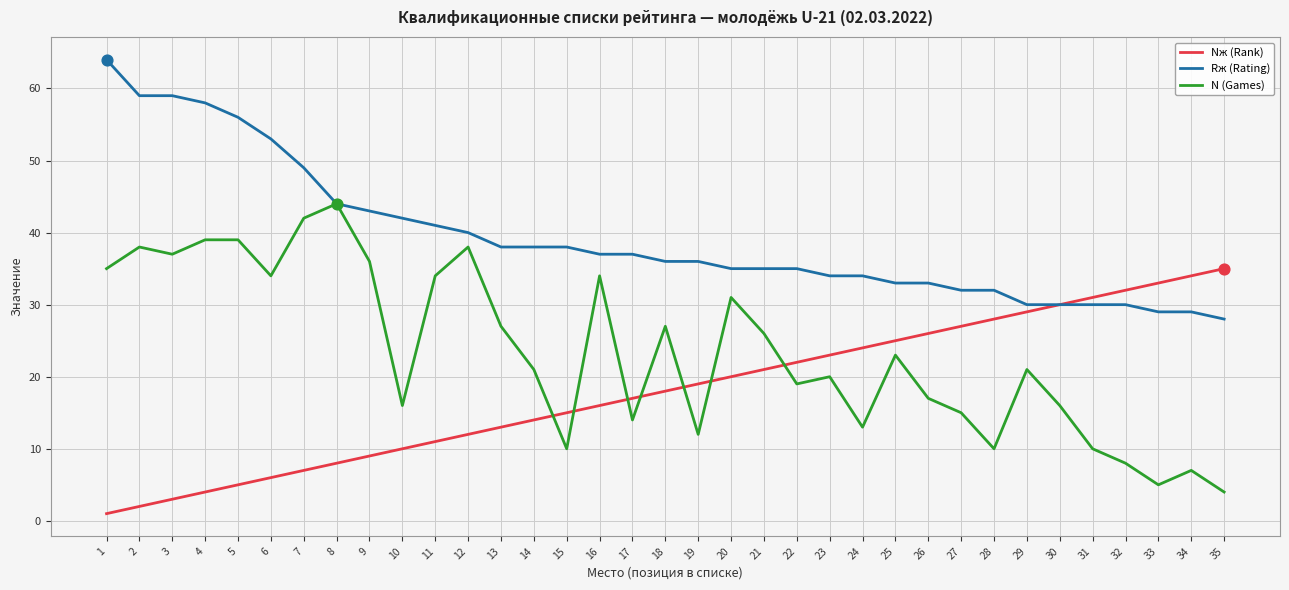

What is the total value across all series at 9?

88